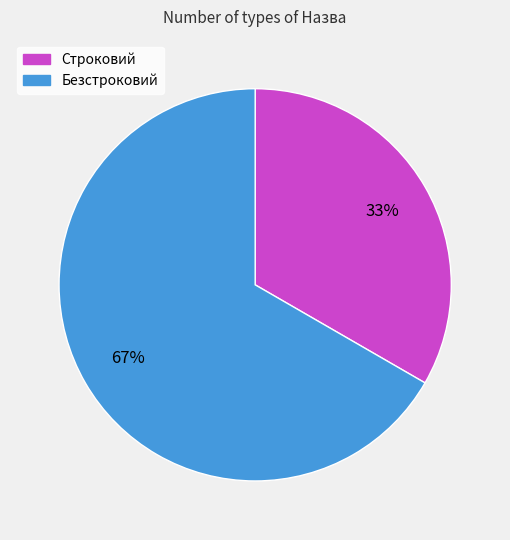

To the nearest percent, what is the combined percentage of Строковий and Безстроковий?

100%